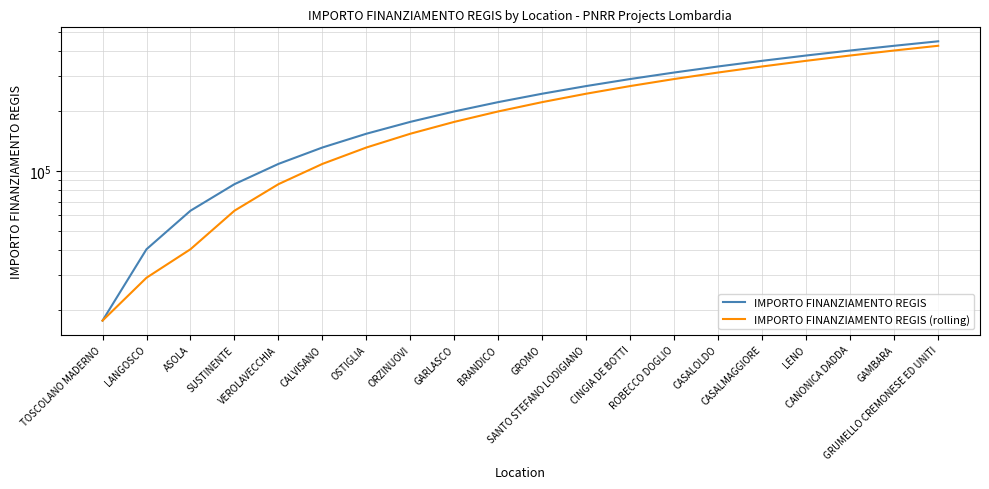

Is it true that IMPORTO FINANZIAMENTO REGIS equals 447869.1 at CASALOLDO?

False